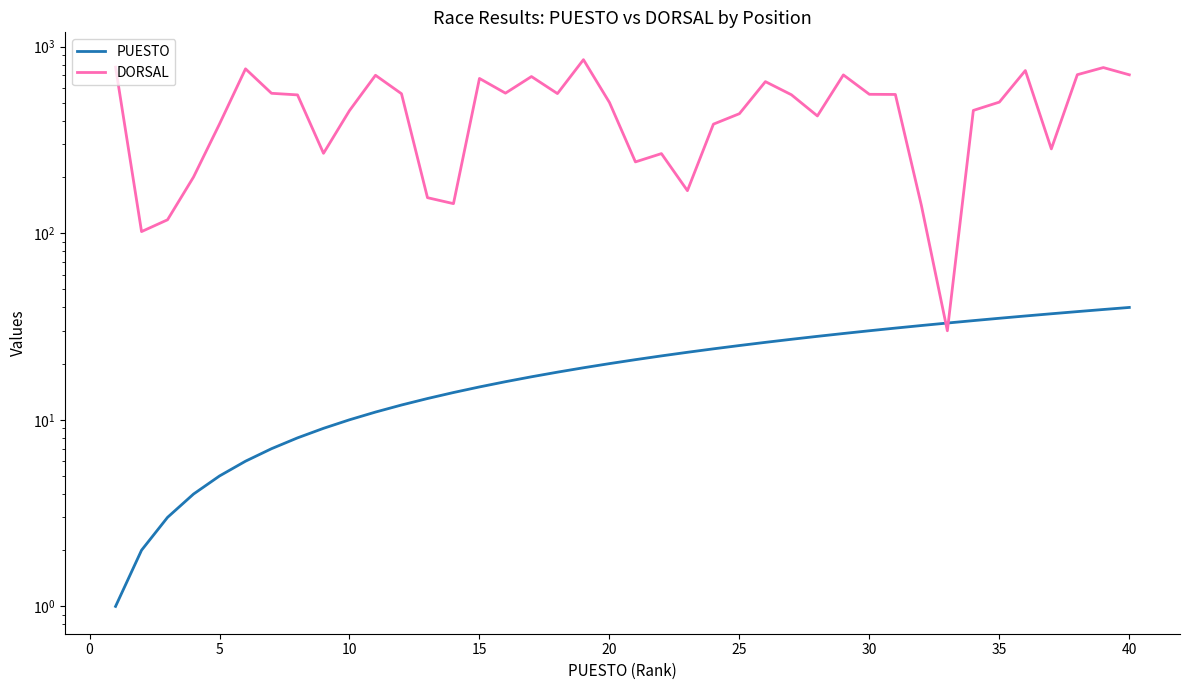

What is the spread (max minus min) of values at 30?

543